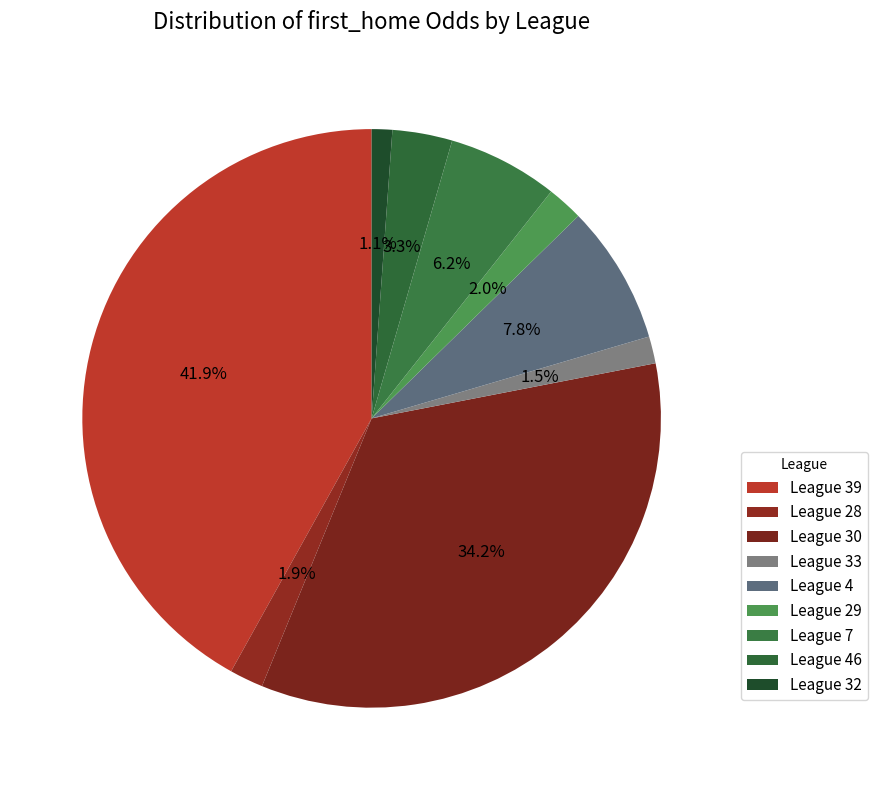

Count the number of slices in the pie.

9